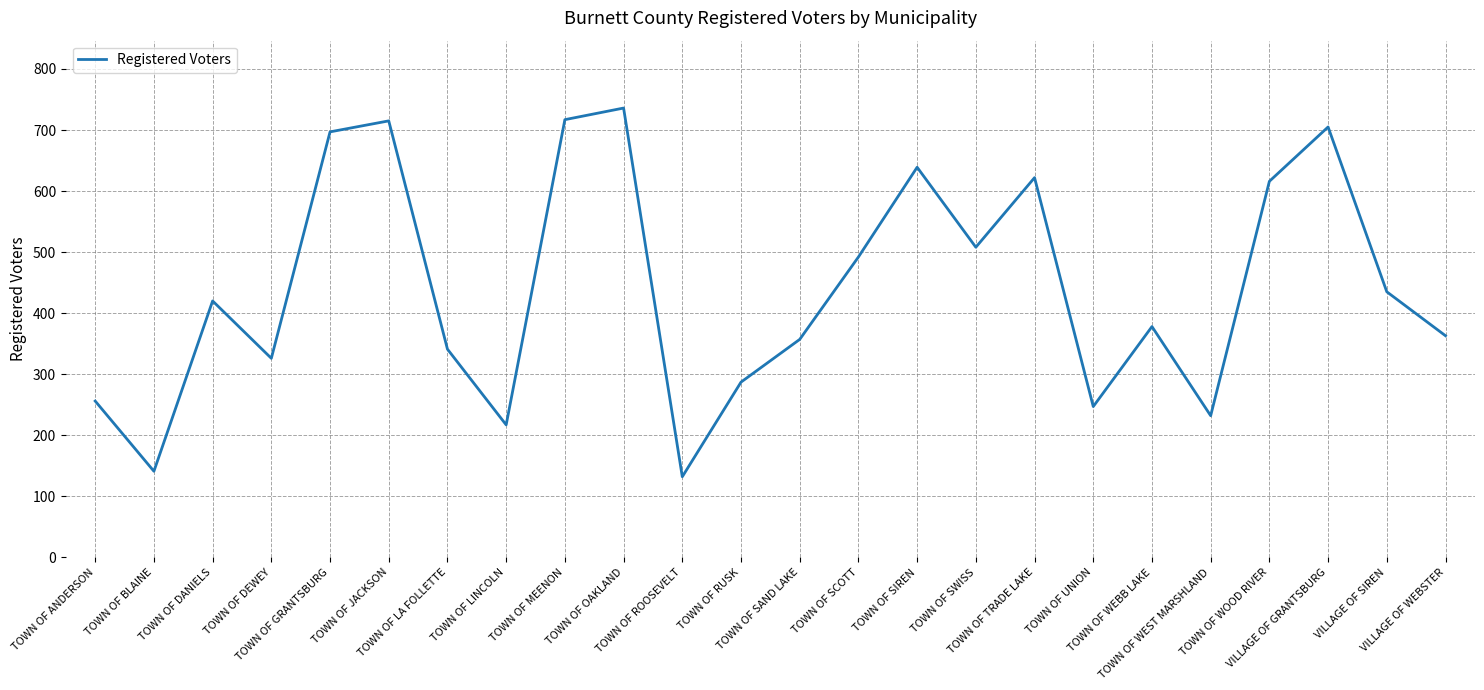

Which category has the highest value across all series?

TOWN OF OAKLAND